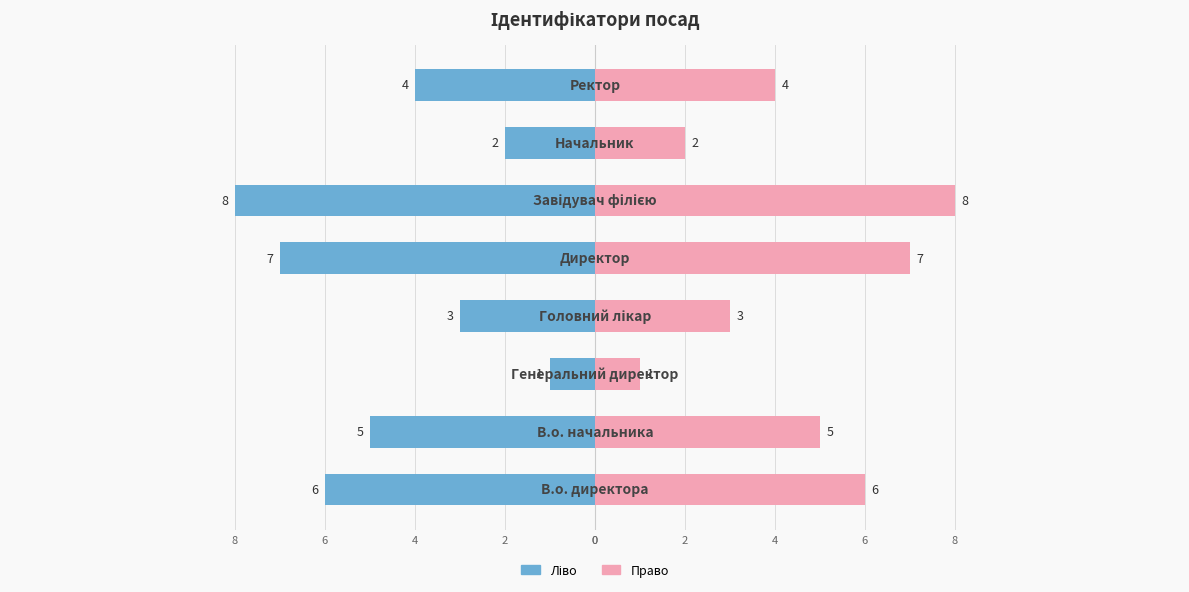

What is the highest value of the Ідентифікатор (right) series?

8